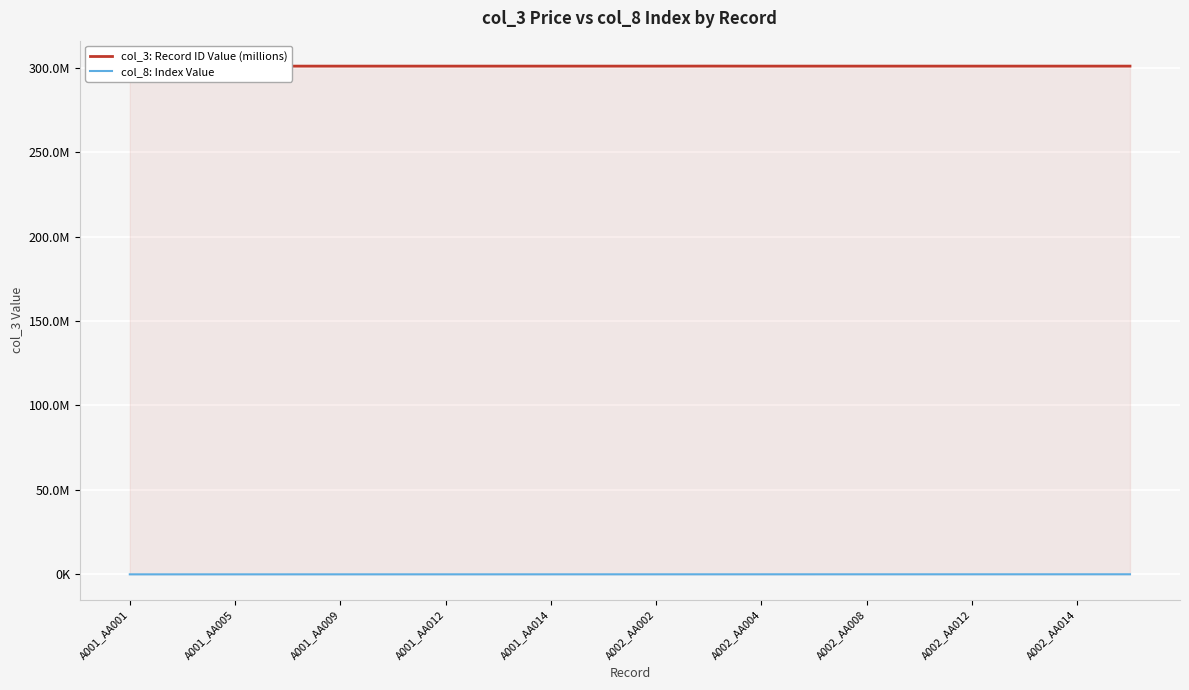

Rank the series at A002_AA012 from lowest to highest value.

col_8: Index Value, col_3: Record ID Value (millions)